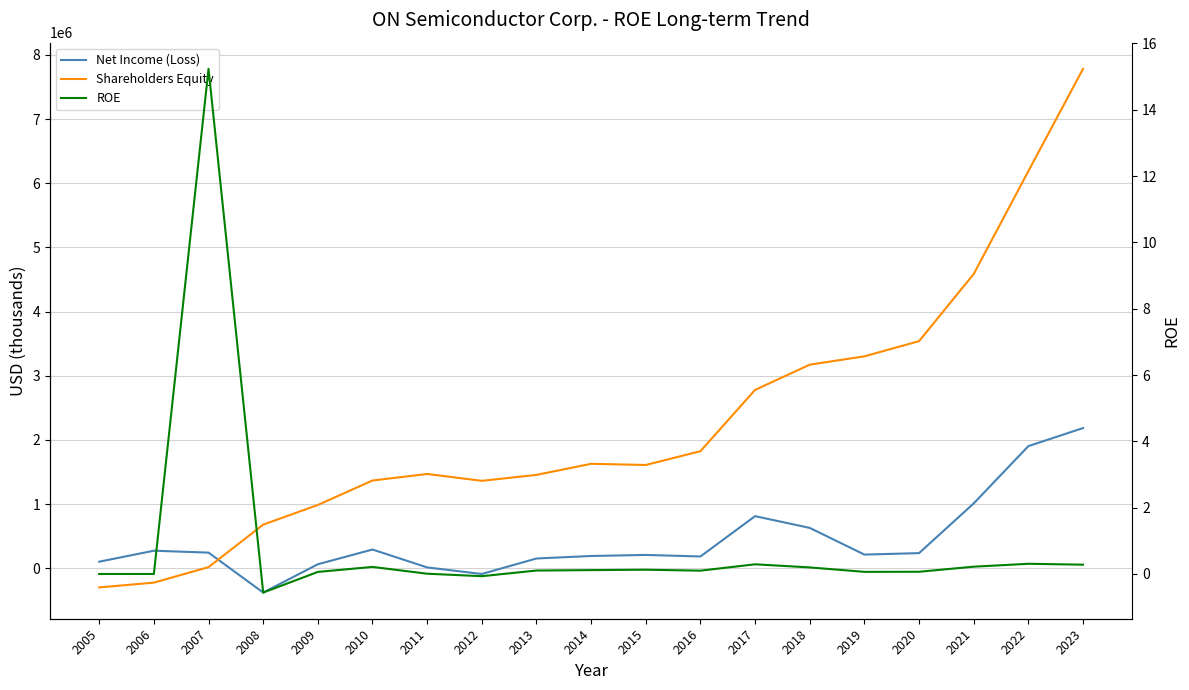

Which series has the largest range (max minus min)?

Shareholders Equity